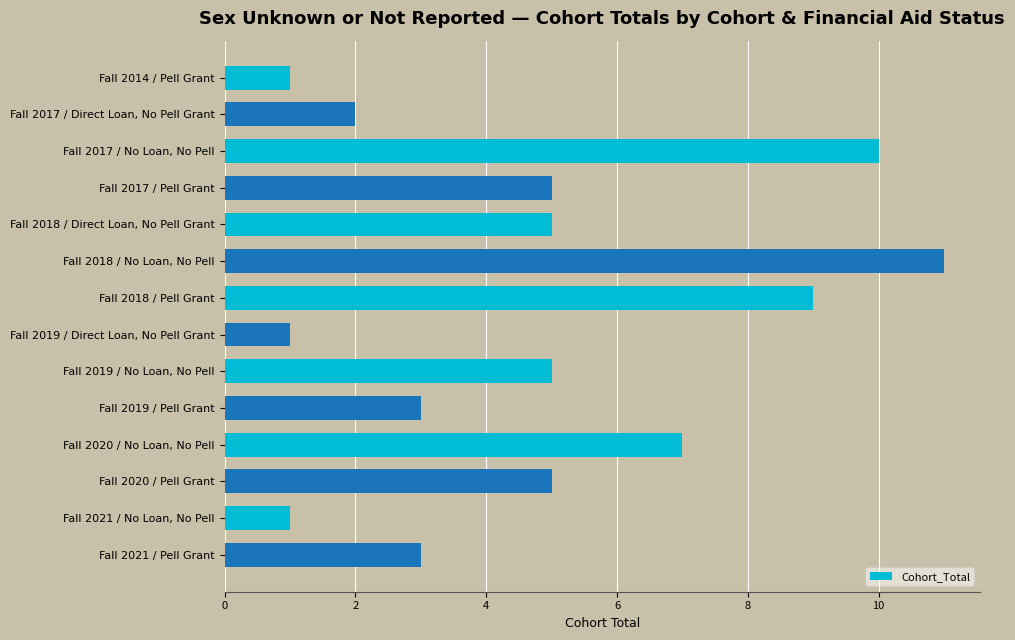

What is the greatest value displayed?

11